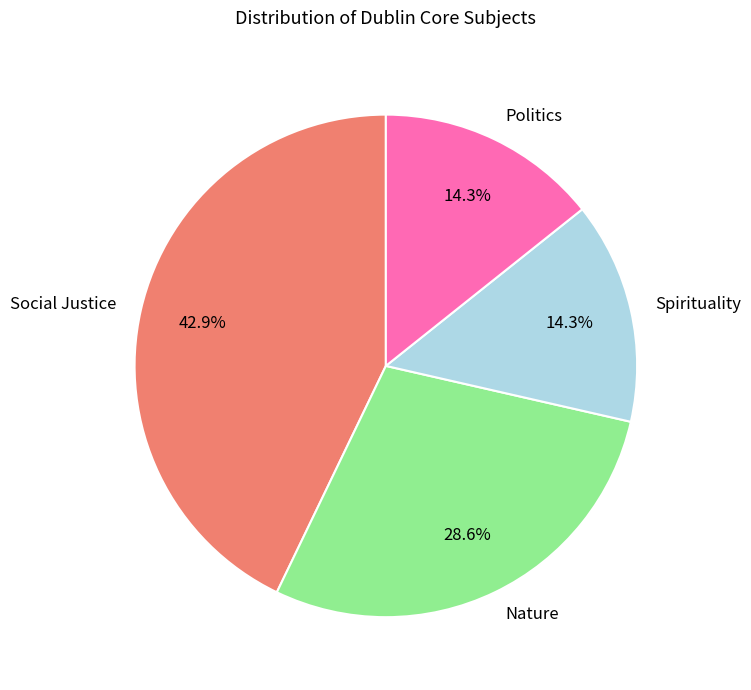

Which category has the biggest portion of the pie?

Social Justice